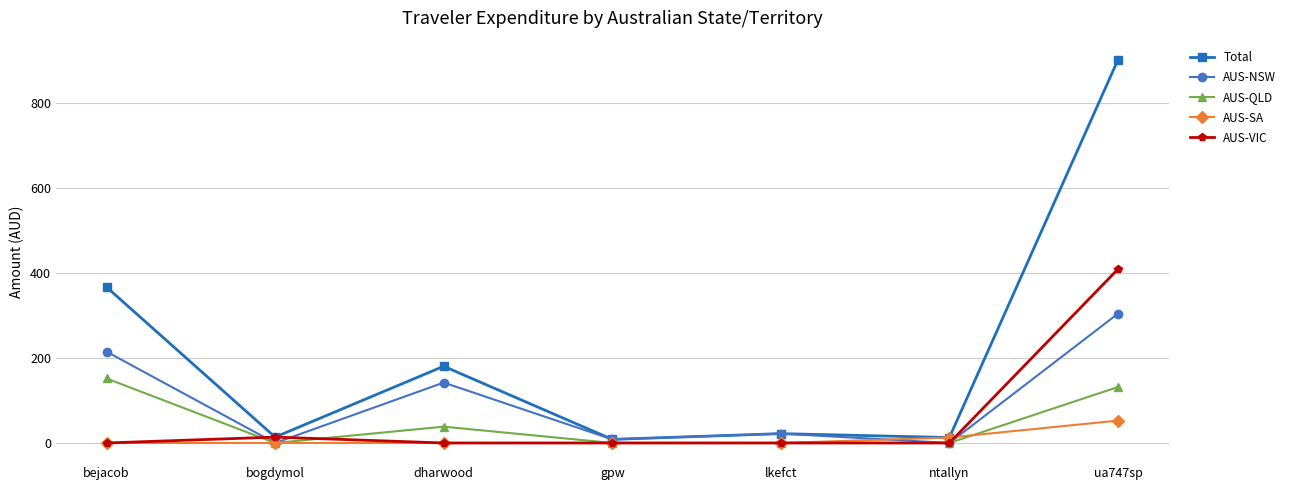

True or false: Total has more than 0 points higher than both neighbors.

True